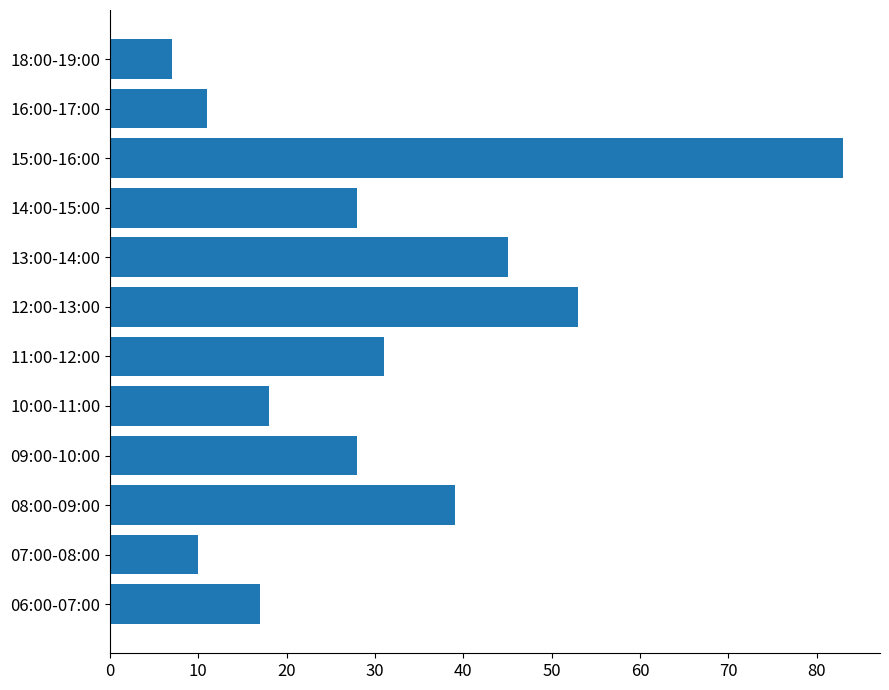

Between 15:00-16:00 and 12:00-13:00, which is larger?

15:00-16:00